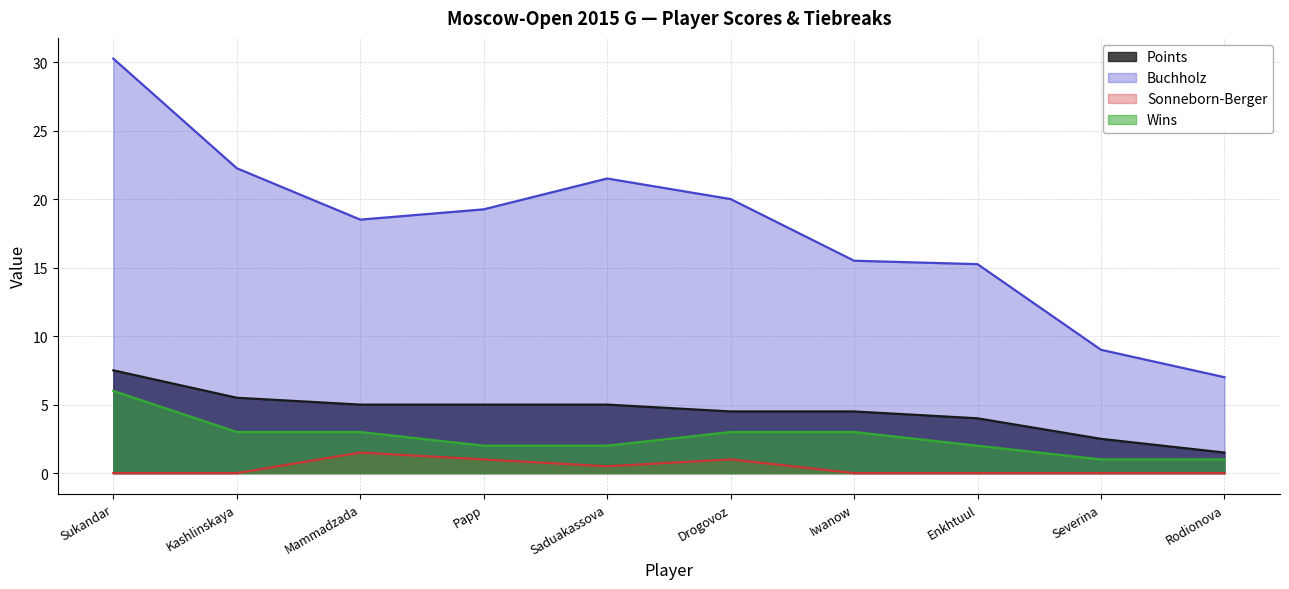

What is the maximum value for Wins?

6.0